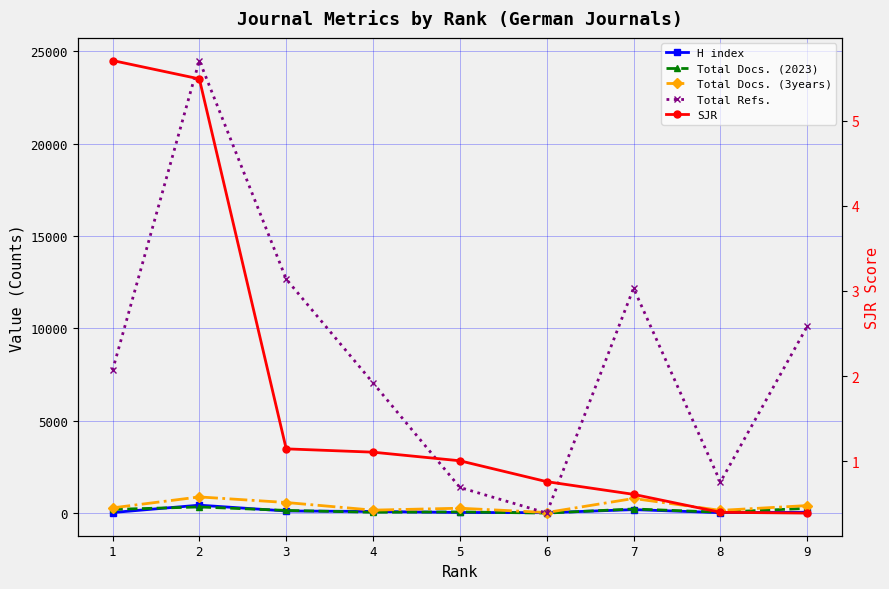

How many categories are shown in the chart?

9